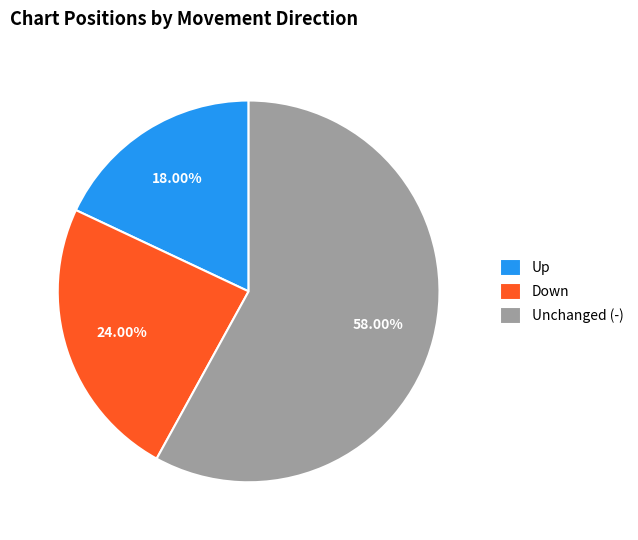

How many segments does this pie chart have?

3